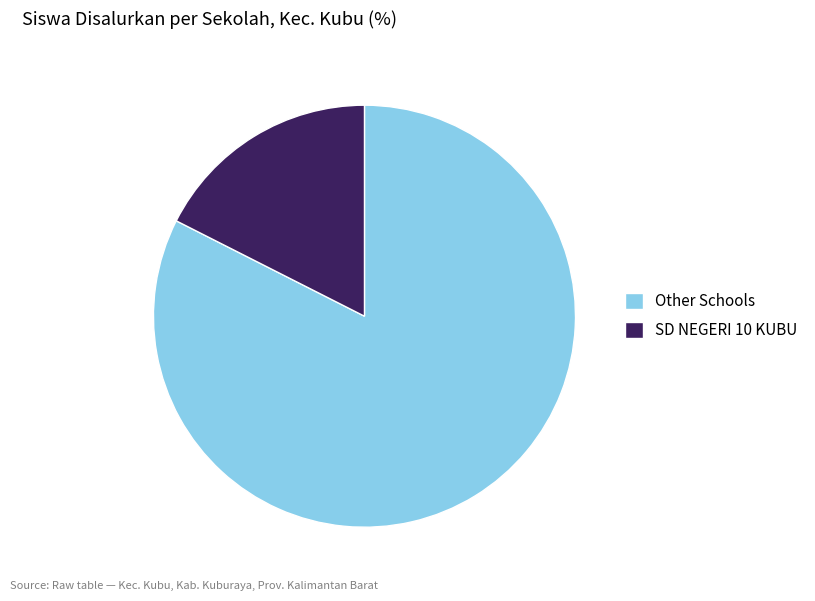

Do Other Schools and SD NEGERI 10 KUBU together represent more than half of the pie?

Yes